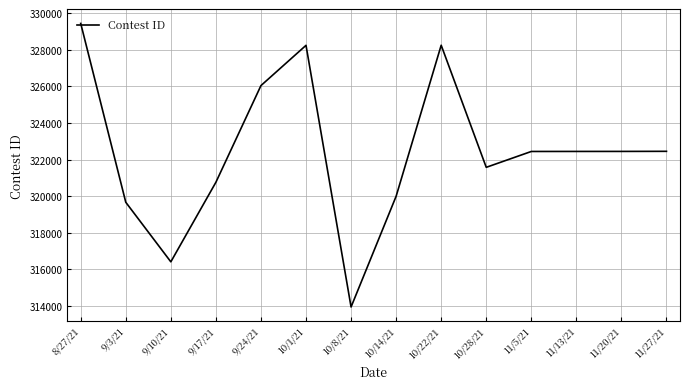

Read the value at 10/14/21, to the nearest 100.

320000